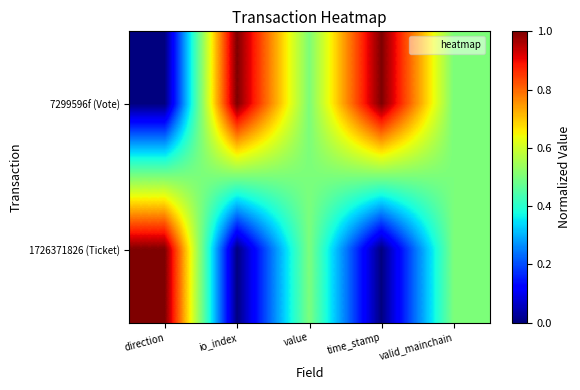

Which series has the largest total across all categories?

7299596f (Vote)